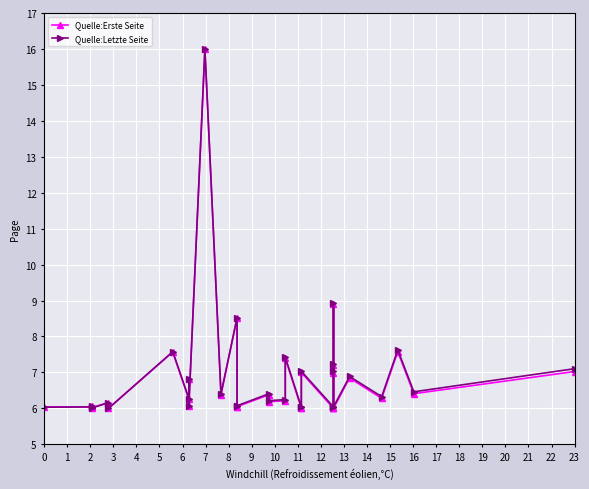

Between which two adjacent categories do Quelle:Letzte Seite and Quelle:Erste Seite first intersect?

2 and 3